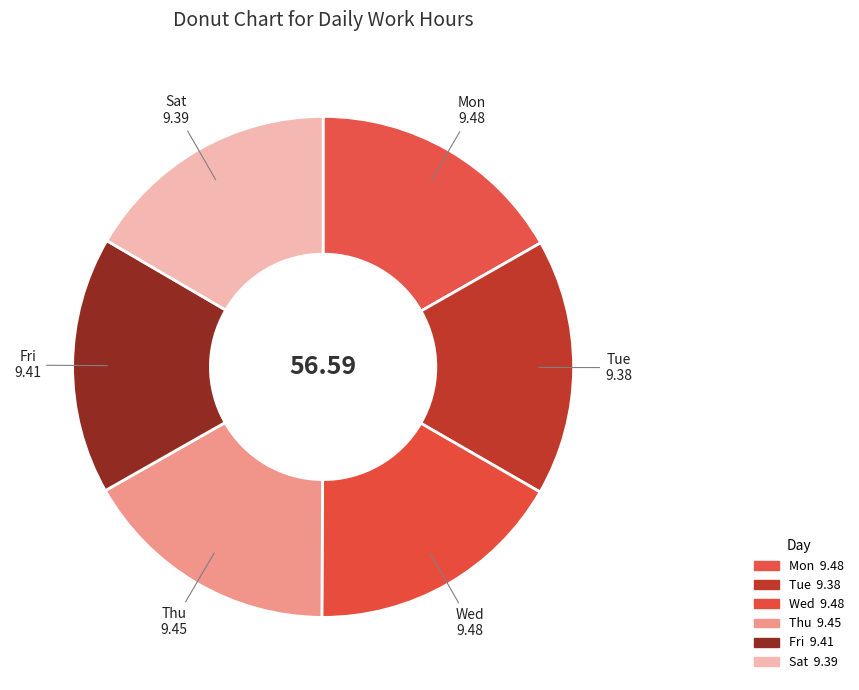

Is there a majority slice in this chart?

No